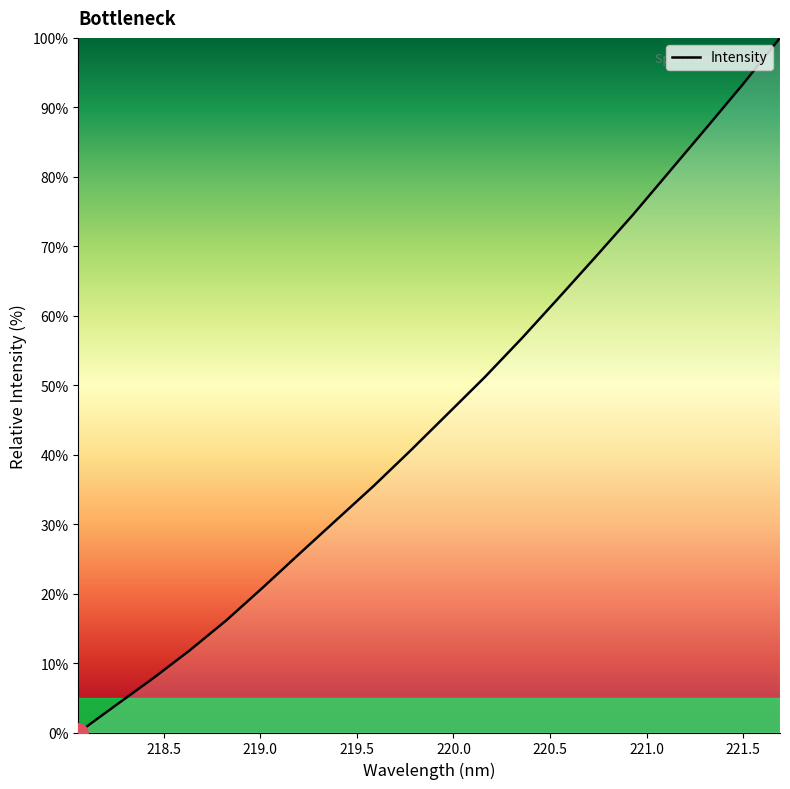

What is the greatest value displayed?

100.0